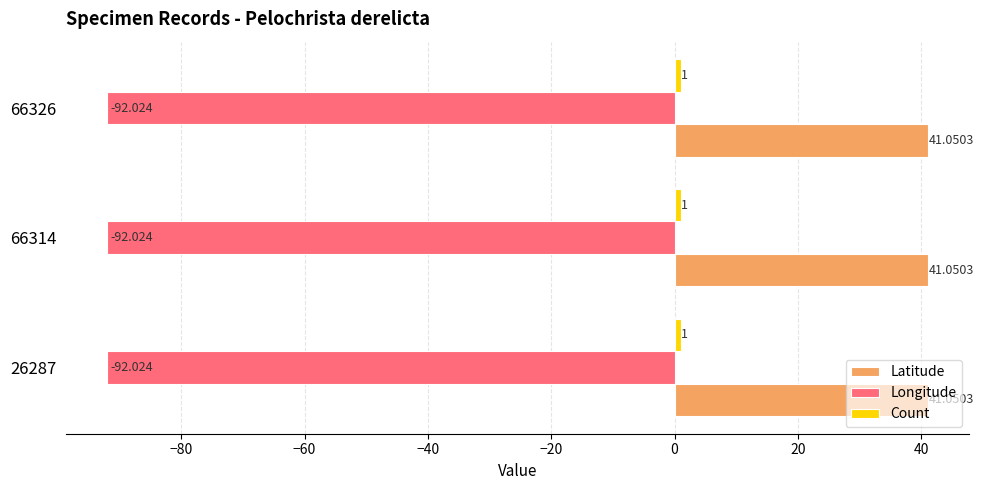

How many series are shown in this chart?

3